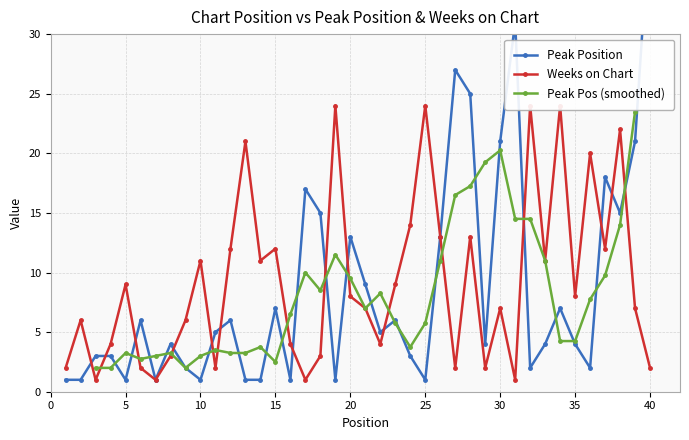

At how many categories does at least one series exceed 39?

1